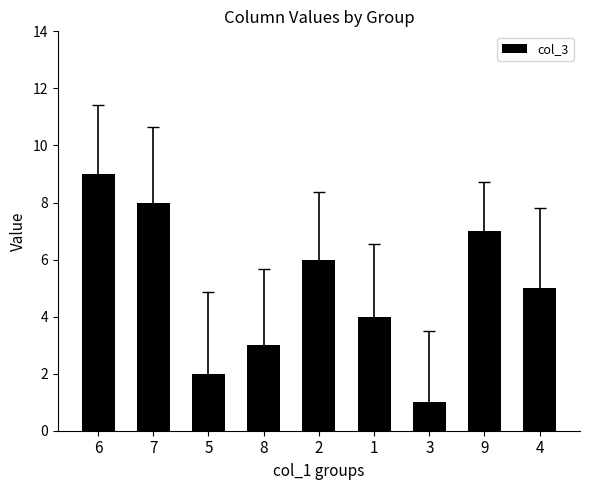

Reading left to right, transcribe all the data shown in this chart.

6=9	7=8	5=2	8=3	2=6	1=4	3=1	9=7	4=5